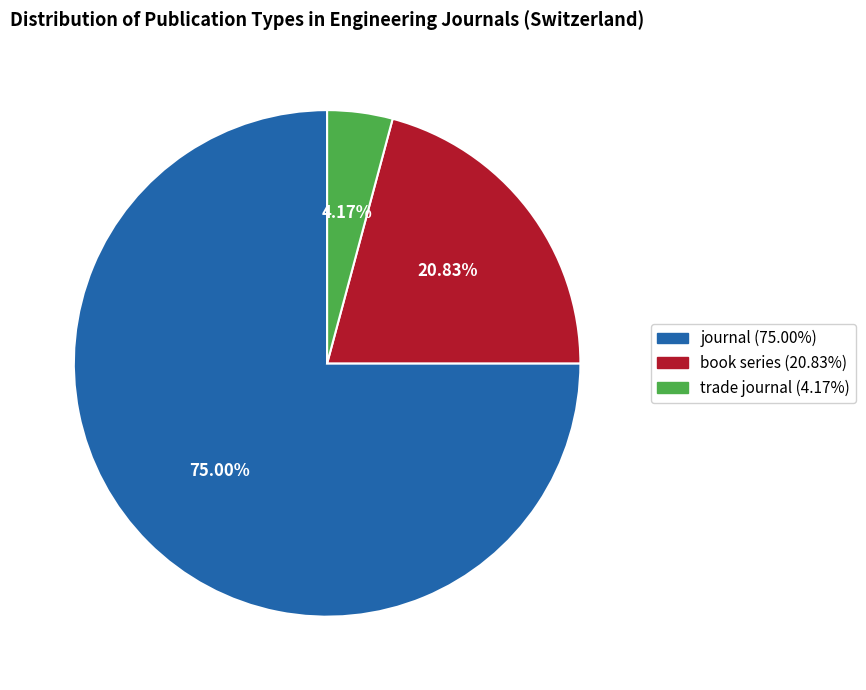

Which slice represents more than half of the pie?

journal